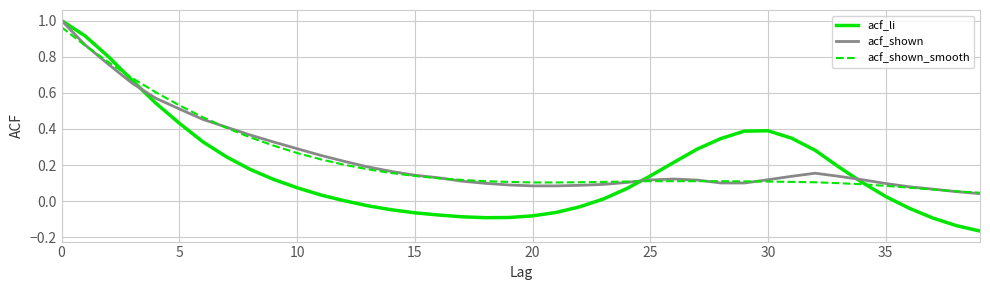

Is this an area chart (filled region under the line)?

No